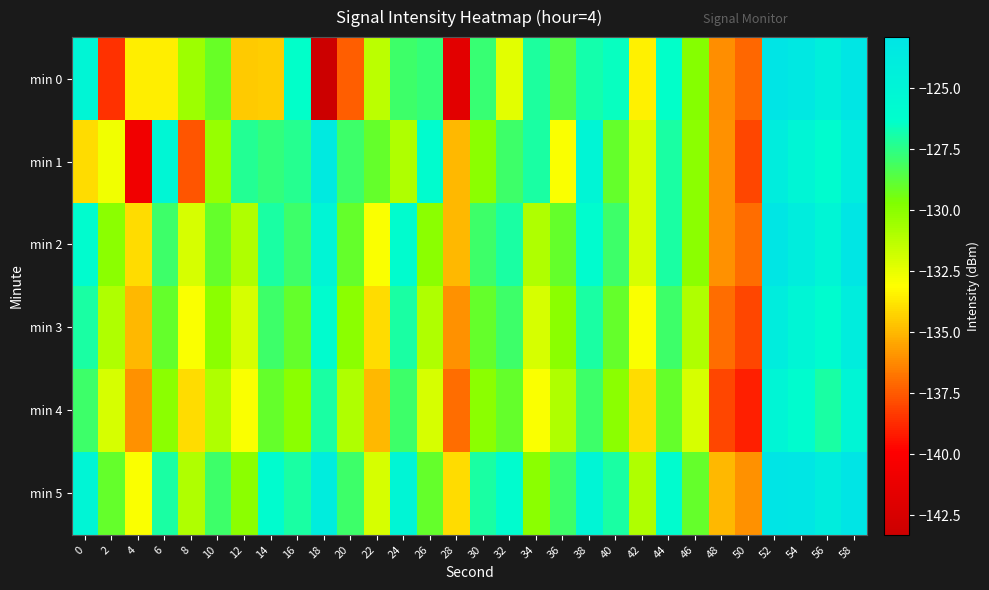

Reading left to right, transcribe all the data shown in this chart.

min 0: 0=-125.0	2=-138.6	4=-133.5	6=-133.5	8=-130.5	10=-129.1	12=-134.5	14=-134.4	16=-126.4	18=-143.3	20=-137.4	22=-131.3	24=-127.9	26=-127.7	28=-141.7	30=-127.8	32=-132.3	34=-127.1	36=-128.5	38=-126.8	40=-126.5	42=-133.5	44=-126.3	46=-129.8	48=-136.0	50=-137.1	52=-122.9	54=-123.3	56=-124.2	58=-123.1
min 1: 0=-134.0	2=-132.7	4=-140.8	6=-125.2	8=-137.6	10=-130.4	12=-127.3	14=-127.7	16=-127.3	18=-123.7	20=-128.0	22=-129.0	24=-131.0	26=-126.0	28=-135.0	30=-130.0	32=-128.0	34=-127.0	36=-133.0	38=-125.0	40=-129.0	42=-132.0	44=-127.0	46=-130.0	48=-136.0	50=-138.0	52=-124.0	54=-125.0	56=-126.0	58=-124.0
min 2: 0=-126.0	2=-130.0	4=-134.0	6=-128.0	8=-132.0	10=-129.0	12=-131.0	14=-127.0	16=-128.0	18=-125.0	20=-129.0	22=-133.0	24=-126.0	26=-130.0	28=-135.0	30=-128.0	32=-127.0	34=-131.0	36=-129.0	38=-126.0	40=-128.0	42=-132.0	44=-127.0	46=-130.0	48=-136.0	50=-137.0	52=-123.0	54=-124.0	56=-125.0	58=-123.0
min 3: 0=-127.0	2=-131.0	4=-135.0	6=-129.0	8=-133.0	10=-130.0	12=-132.0	14=-128.0	16=-129.0	18=-126.0	20=-130.0	22=-134.0	24=-127.0	26=-131.0	28=-136.0	30=-129.0	32=-128.0	34=-132.0	36=-130.0	38=-127.0	40=-129.0	42=-133.0	44=-128.0	46=-131.0	48=-137.0	50=-138.0	52=-124.0	54=-125.0	56=-126.0	58=-124.0
min 4: 0=-128.0	2=-132.0	4=-136.0	6=-130.0	8=-134.0	10=-131.0	12=-133.0	14=-129.0	16=-130.0	18=-127.0	20=-131.0	22=-135.0	24=-128.0	26=-132.0	28=-137.0	30=-130.0	32=-129.0	34=-133.0	36=-131.0	38=-128.0	40=-130.0	42=-134.0	44=-129.0	46=-132.0	48=-138.0	50=-139.0	52=-125.0	54=-126.0	56=-127.0	58=-125.0
min 5: 0=-125.0	2=-129.0	4=-133.0	6=-127.0	8=-131.0	10=-128.0	12=-130.0	14=-126.0	16=-127.0	18=-124.0	20=-128.0	22=-132.0	24=-125.0	26=-129.0	28=-134.0	30=-127.0	32=-126.0	34=-130.0	36=-128.0	38=-125.0	40=-127.0	42=-131.0	44=-126.0	46=-129.0	48=-135.0	50=-136.0	52=-122.0	54=-123.0	56=-124.0	58=-122.0